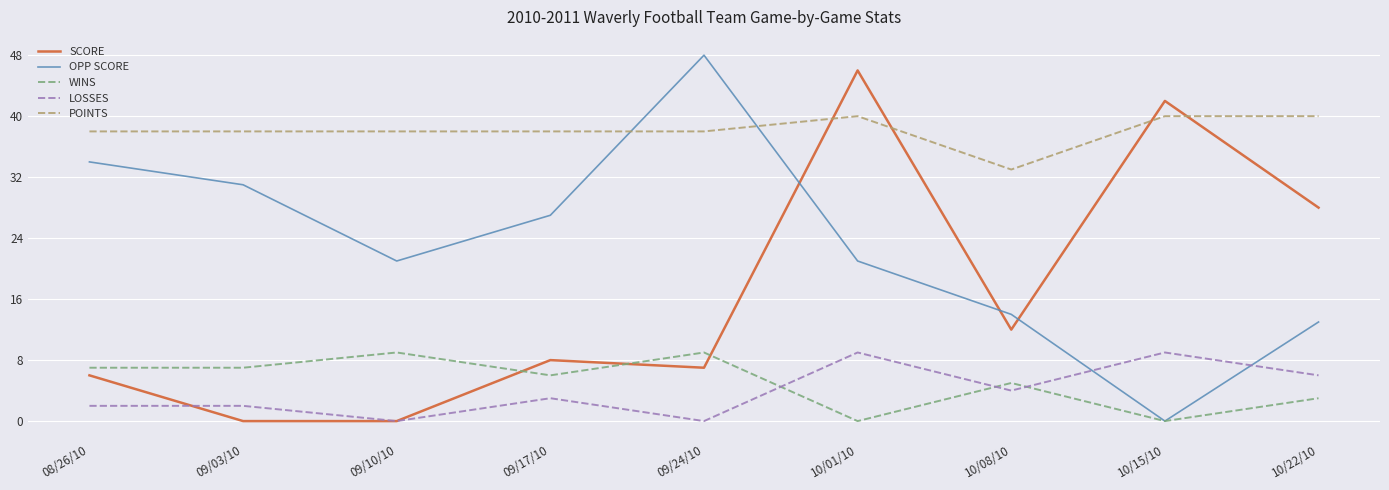

What is the difference between the highest and lowest values at 10/01/10?

46